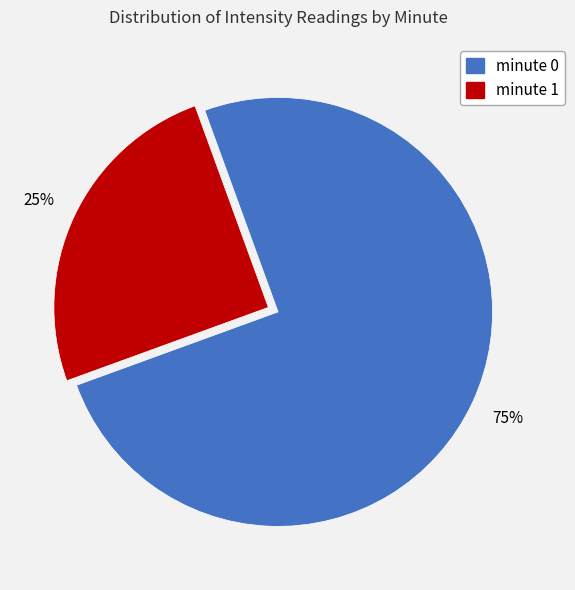

To the nearest percent, what is the difference between the largest and smallest slice percentages?

50%